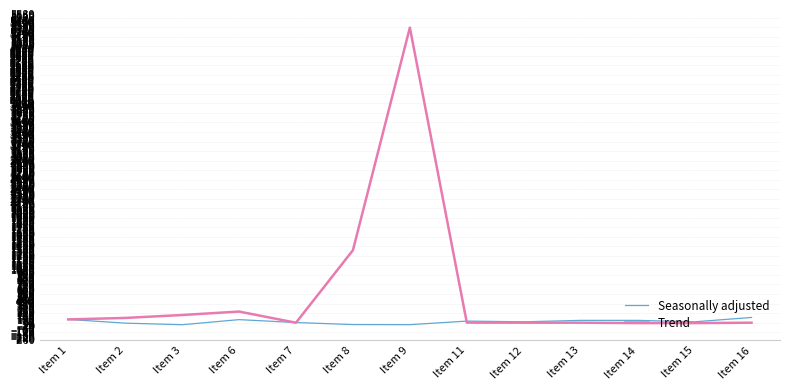

How many values in the Seasonally adjusted series exceed 52?

8